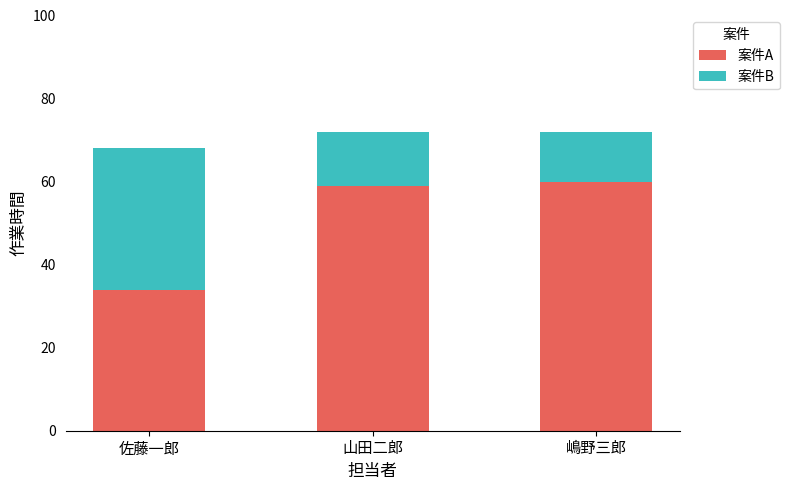

Which category has the lowest value in the 案件A series?

佐藤一郎